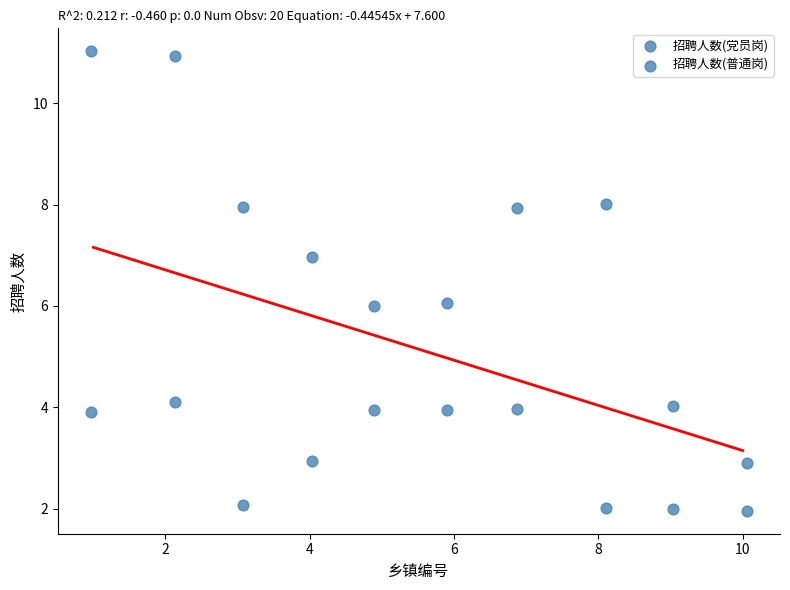

How many points are shown in the scatter plot?

20